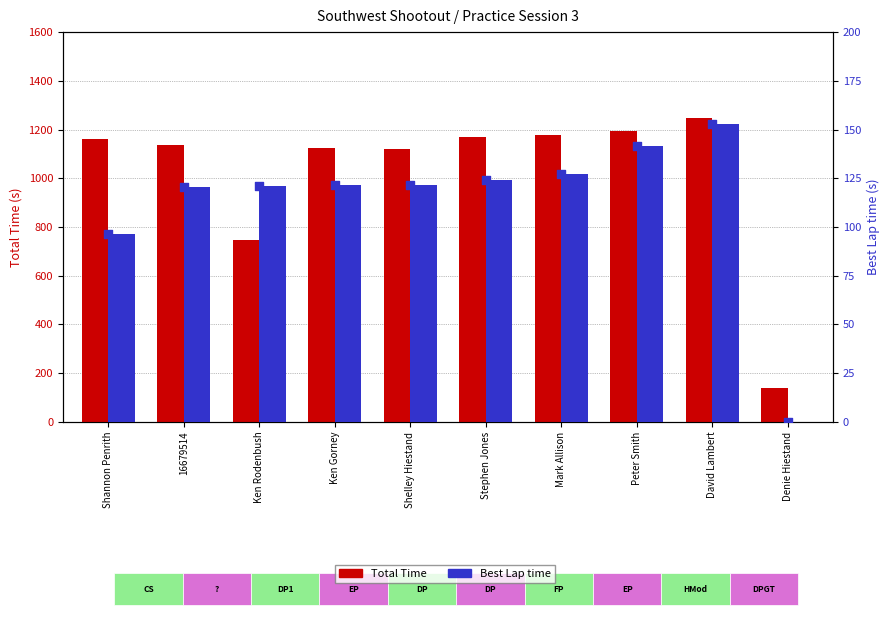

Which series has the largest Y range (max minus min)?

Total Time